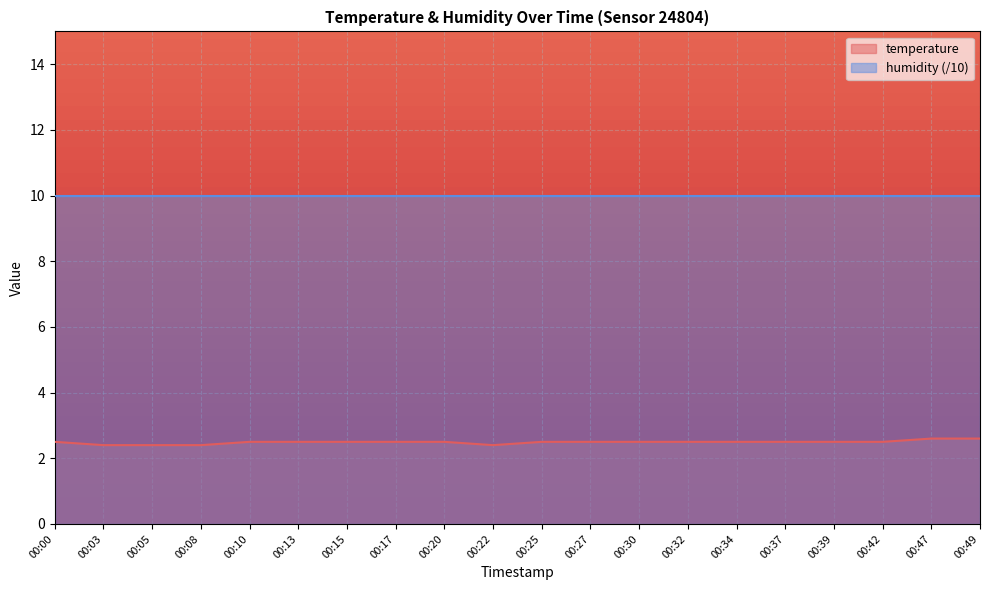

Count the number of data series in this chart.

2